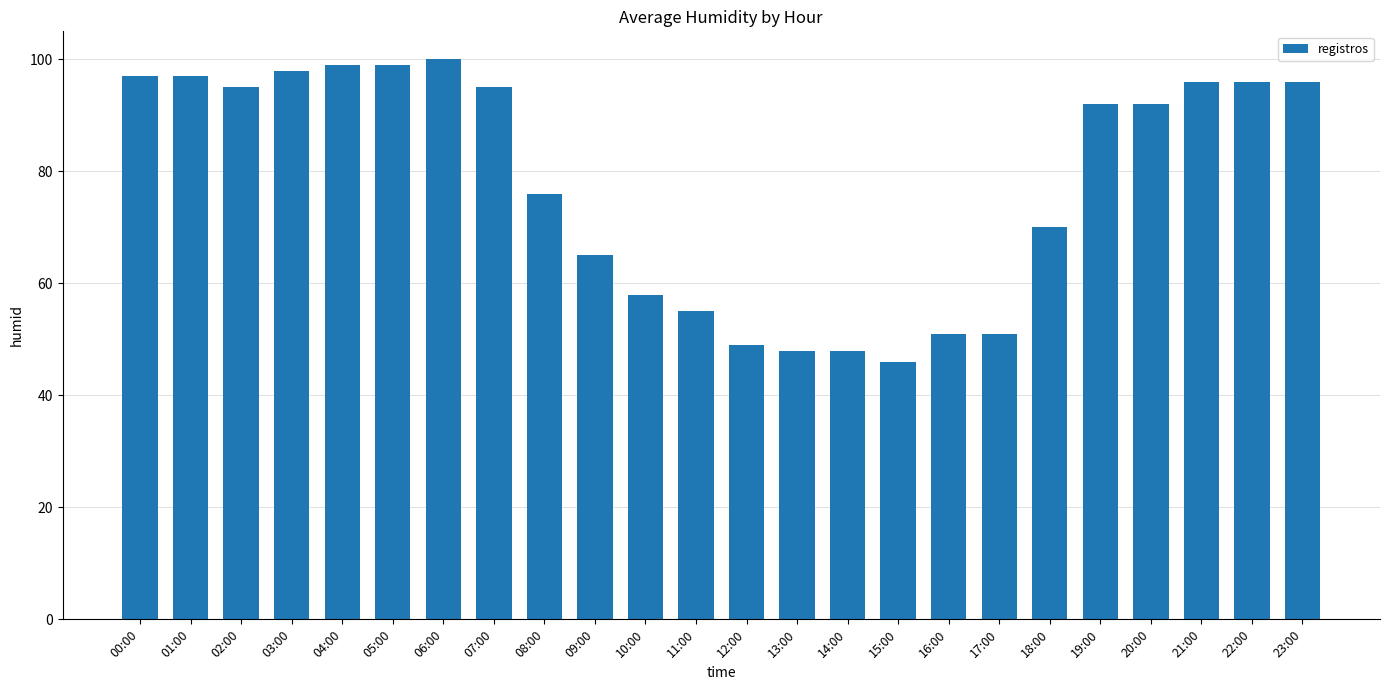

How many series are shown in this chart?

1